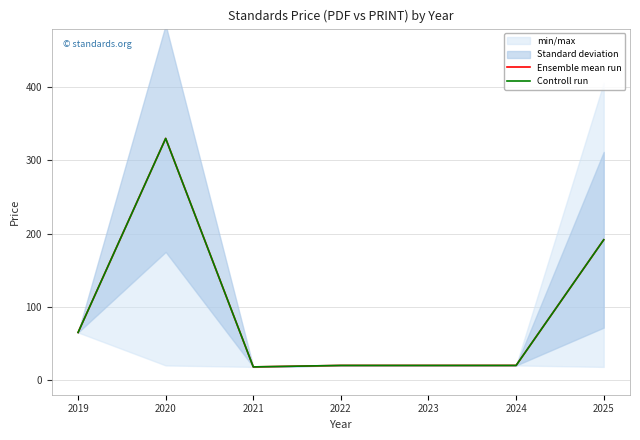

Does the chart have visible grid lines?

Yes